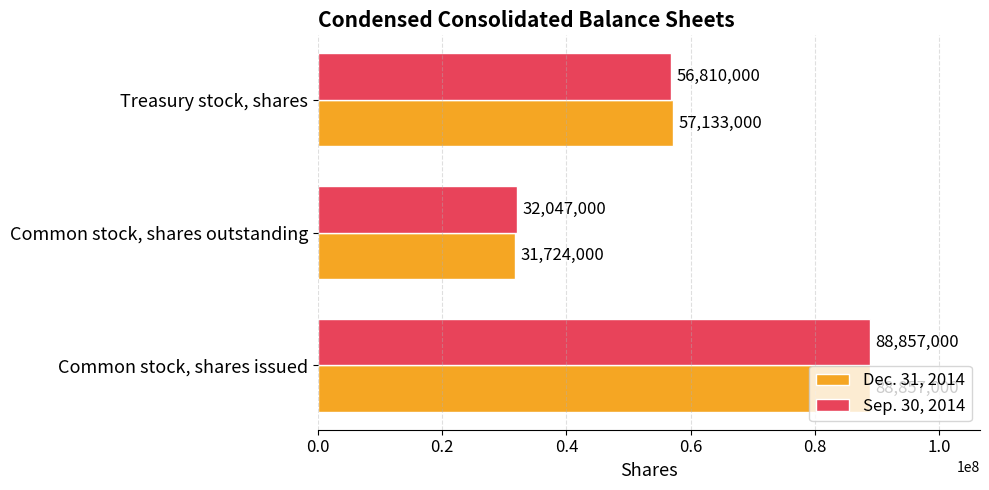

What are all the series names shown in the legend?

Dec. 31, 2014, Sep. 30, 2014